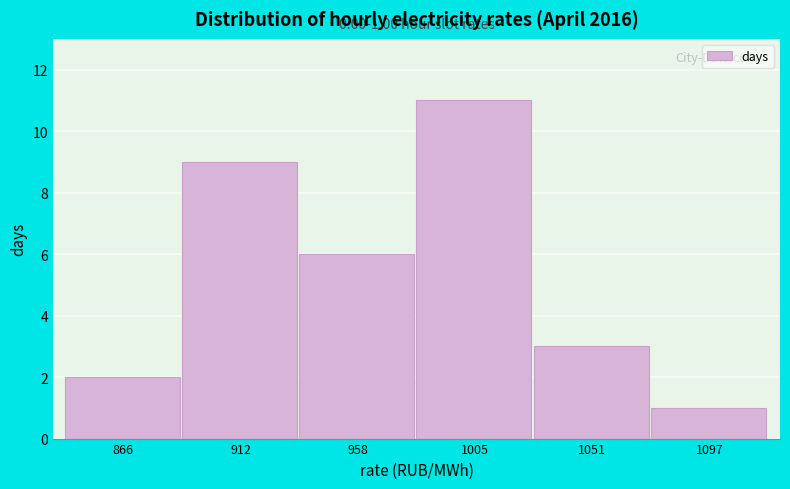

Reading right to left, extract all data points from this chart.

1	3	11	6	9	2